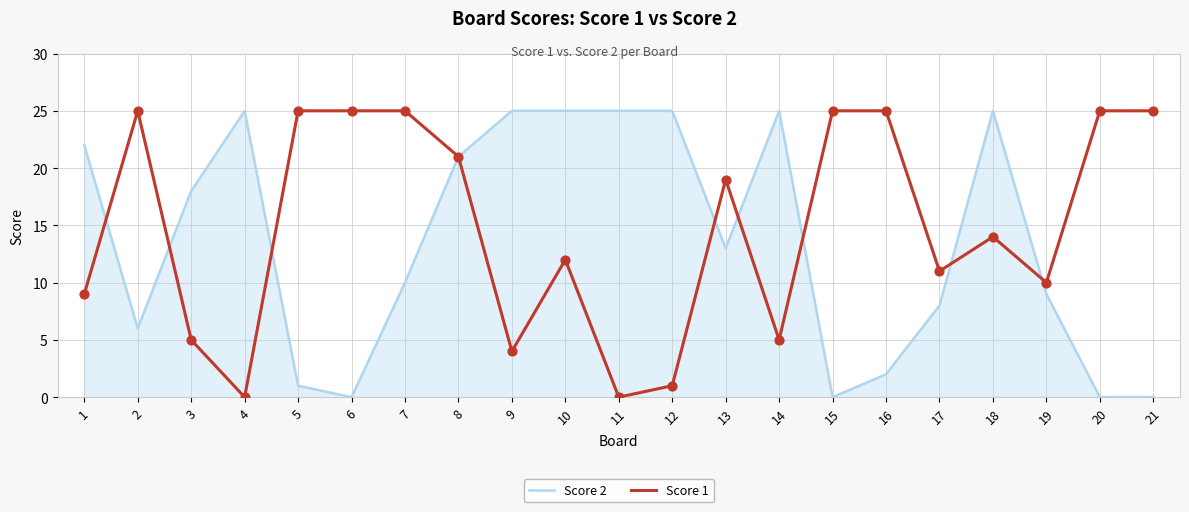

What are all the series names shown in the legend?

Score 2, Score 1